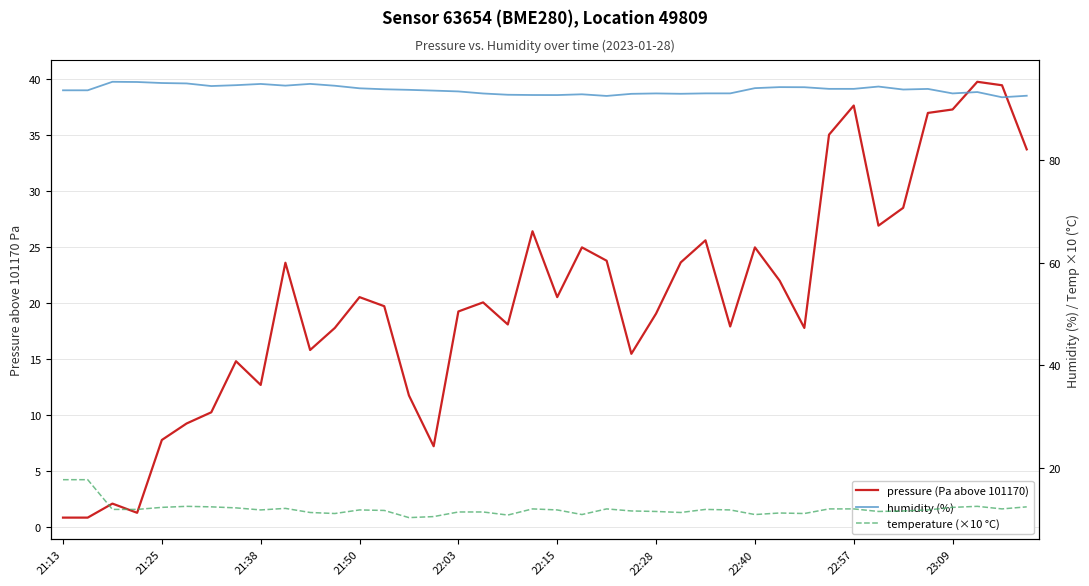

Which series has the widest spread of values?

pressure (Pa above 101170)